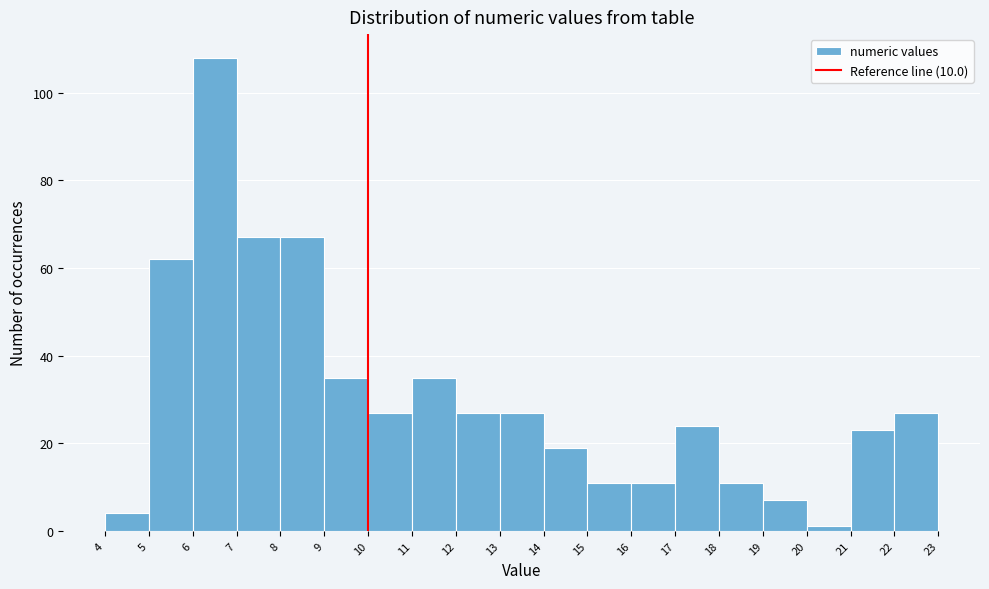

Reading left to right, transcribe this chart: for each bar, give the range it covers on the x-axis and its height. The values are not printed on the chart, so give them approximately, as read against the axis.

4 to 5: 4
5 to 6: 62
6 to 7: 108
7 to 8: 68
8 to 9: 68
9 to 10: 36
10 to 11: 28
11 to 12: 36
12 to 13: 28
13 to 14: 28
14 to 15: 20
15 to 16: 12
16 to 17: 12
17 to 18: 24
18 to 19: 12
19 to 20: 8
20 to 21: under 2
21 to 22: 24
22 to 23: 28